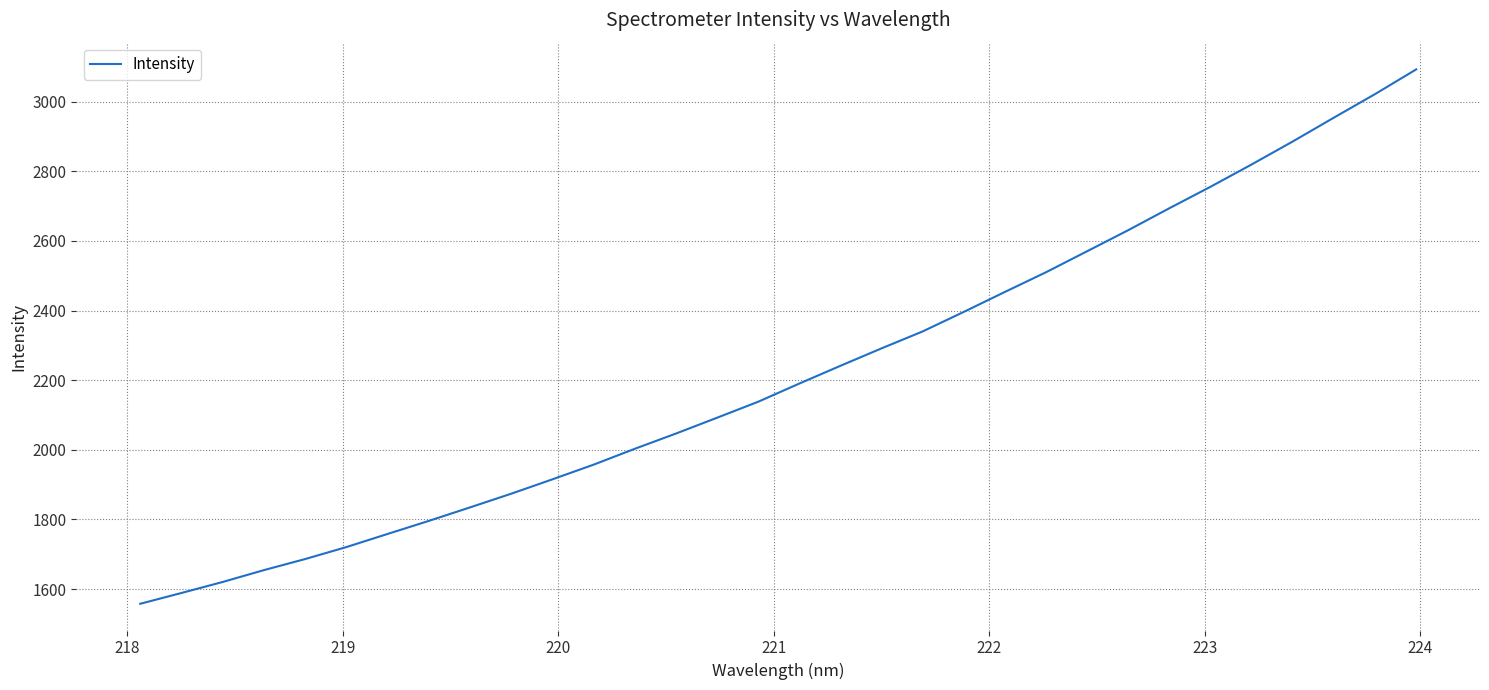

What is the difference between the maximum and minimum values?

1534.7